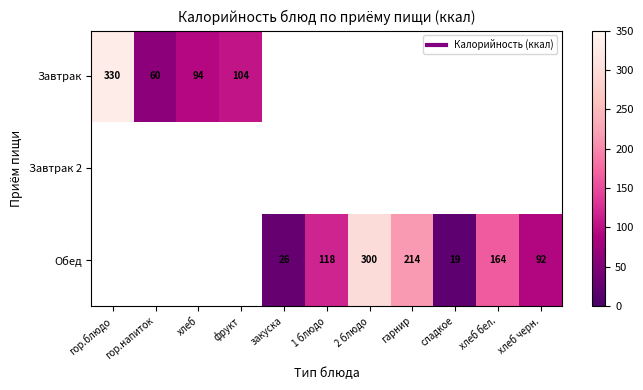

Which category has the highest value across all series?

гор.блюдо